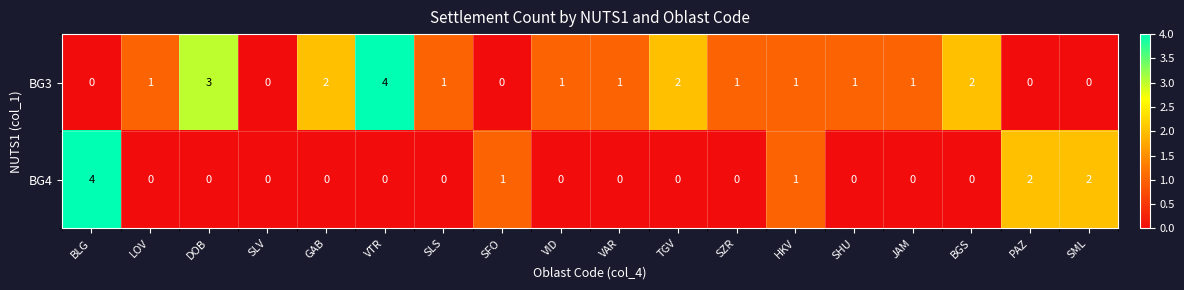

Which series changed the most between VTR and SML?

BG3